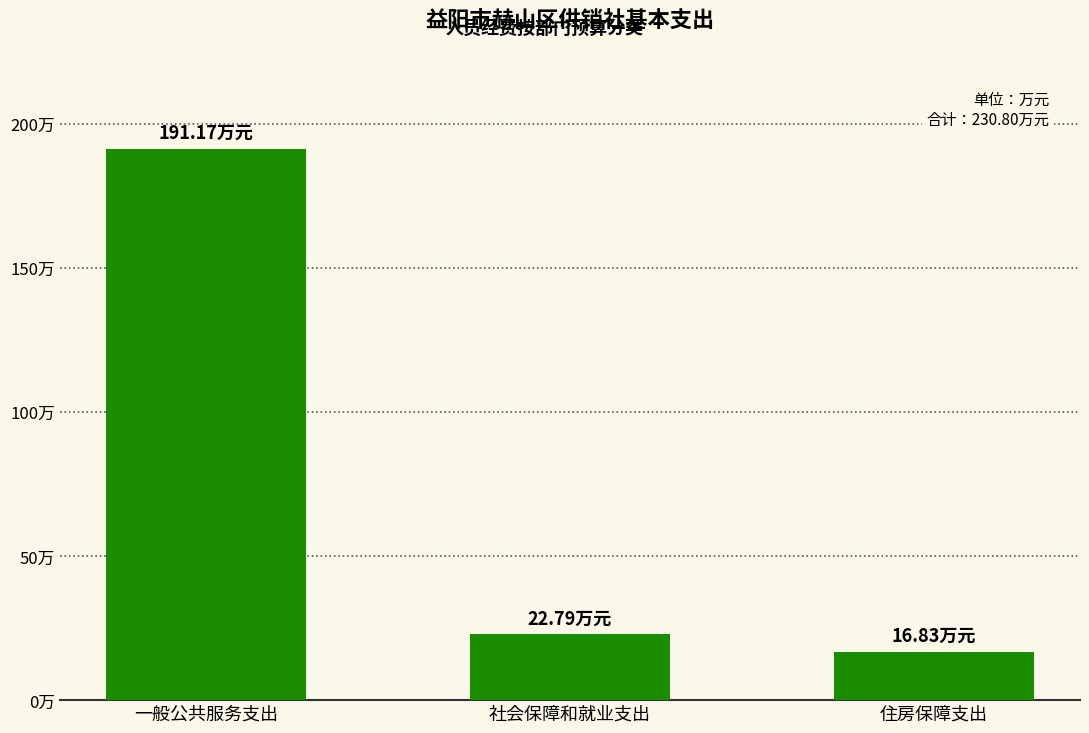

Does the chart contain any negative values?

No